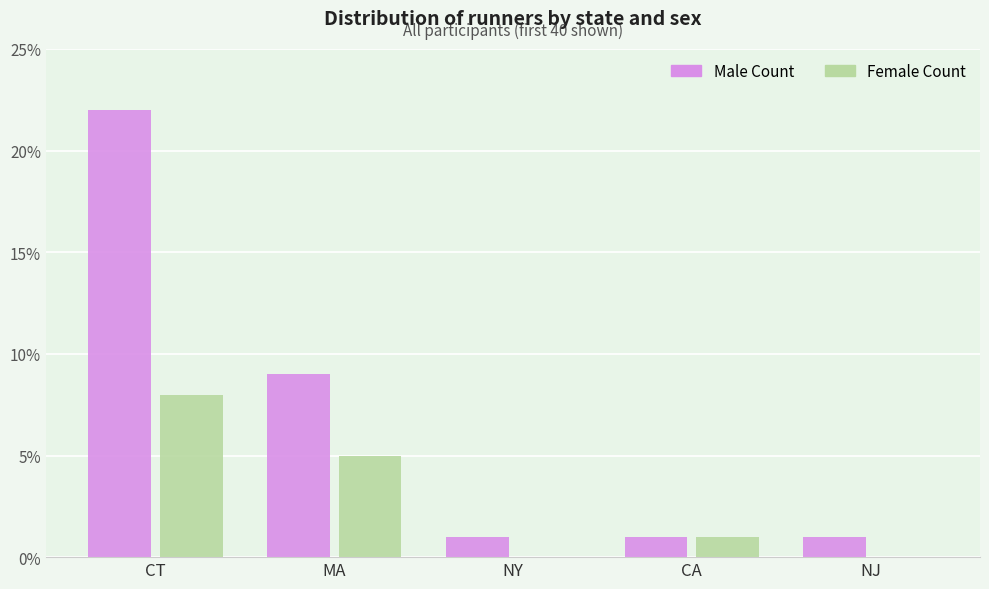

What is the sum of all Female Count values?

14